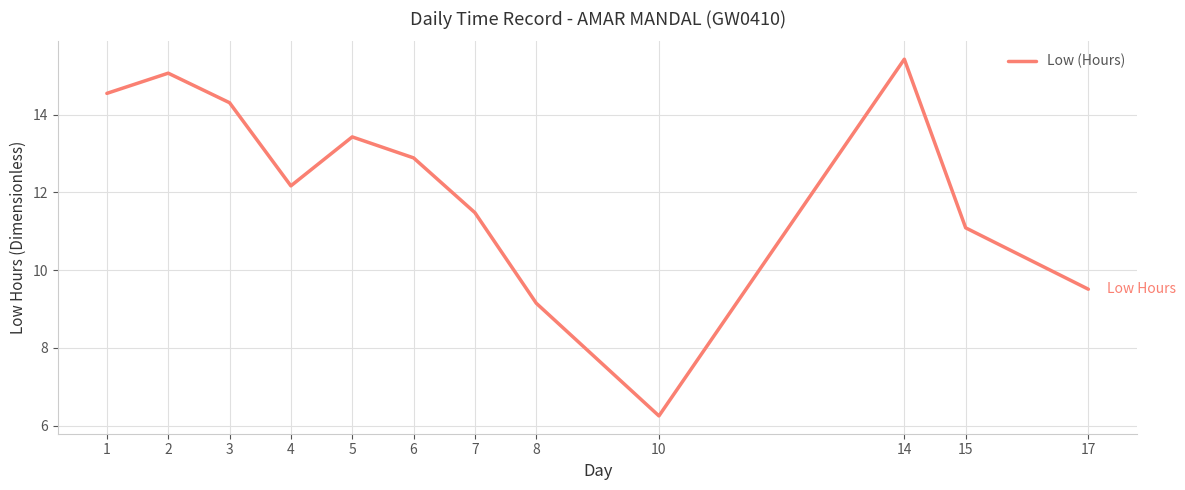

Approximately how many times larger is the value at 17 compared to 14?

0.6